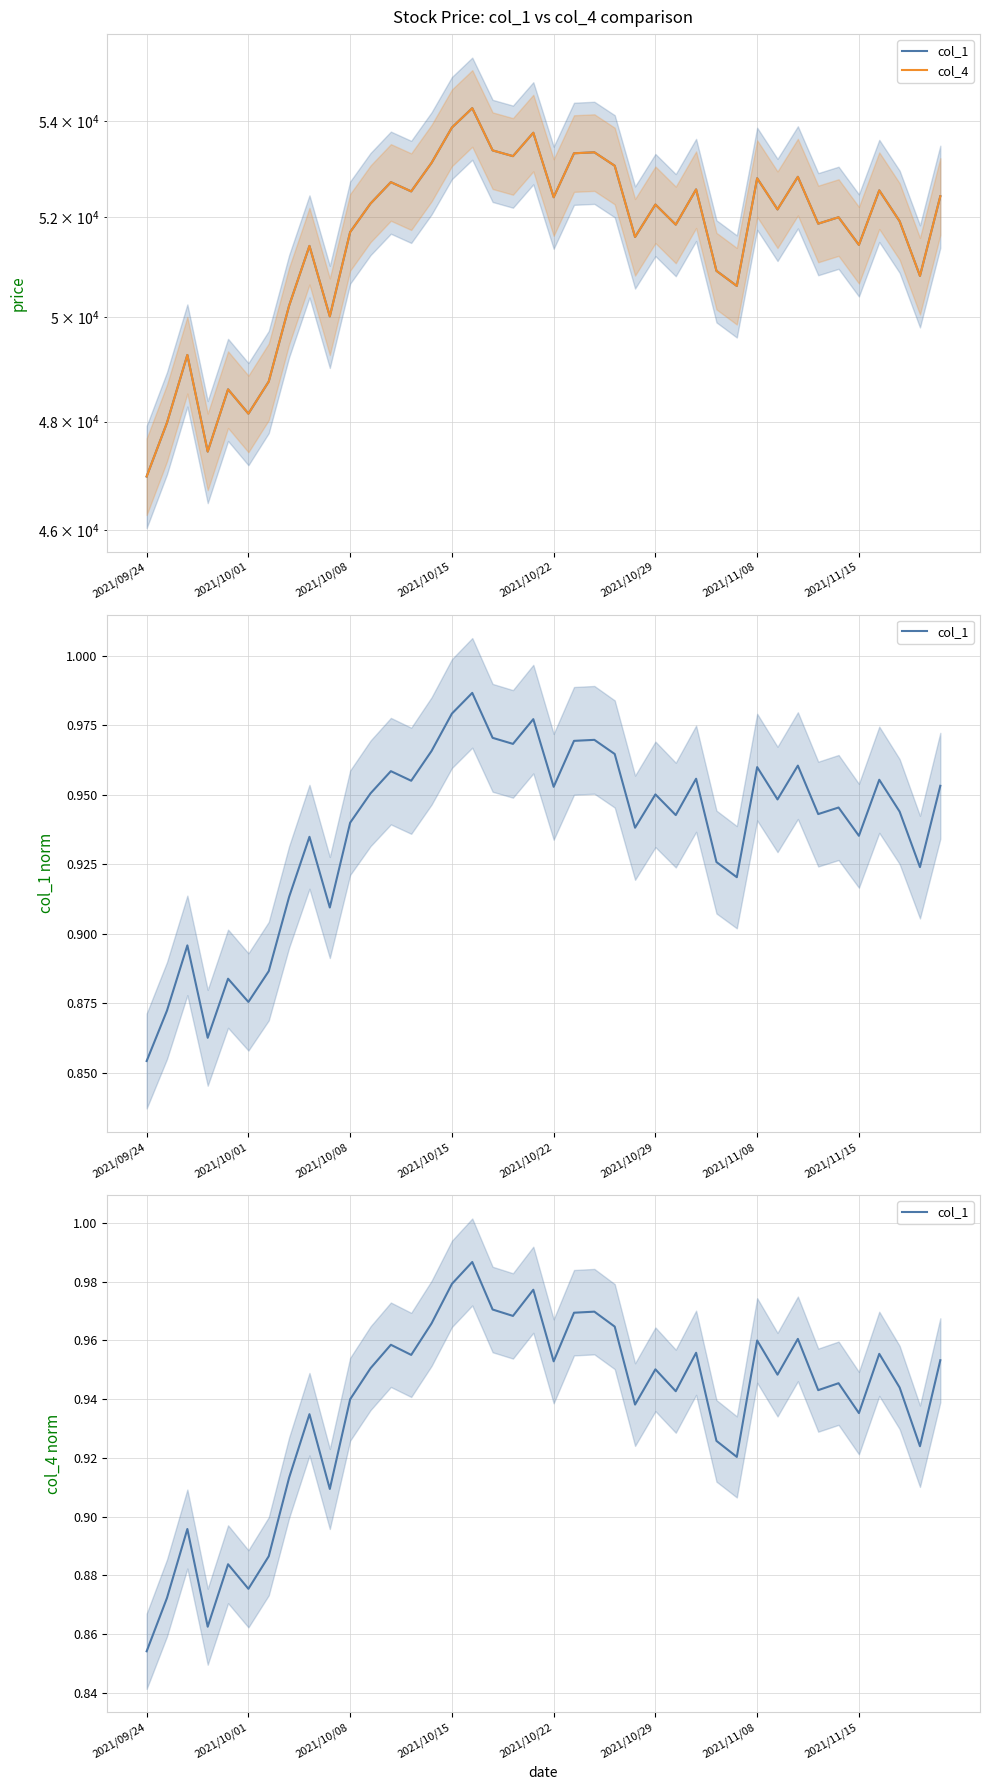

Between 2021/10/22 and 24, which series saw the biggest shift?

col_4